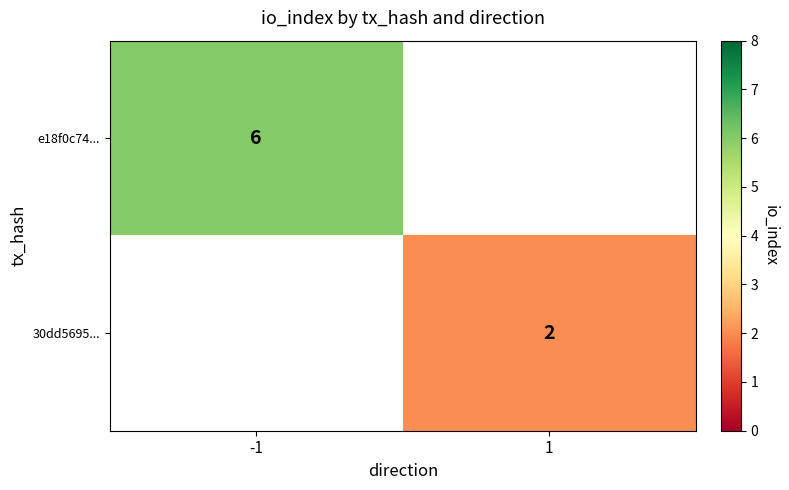

The value of 30dd5695... at 1 is 3. True or false?

False